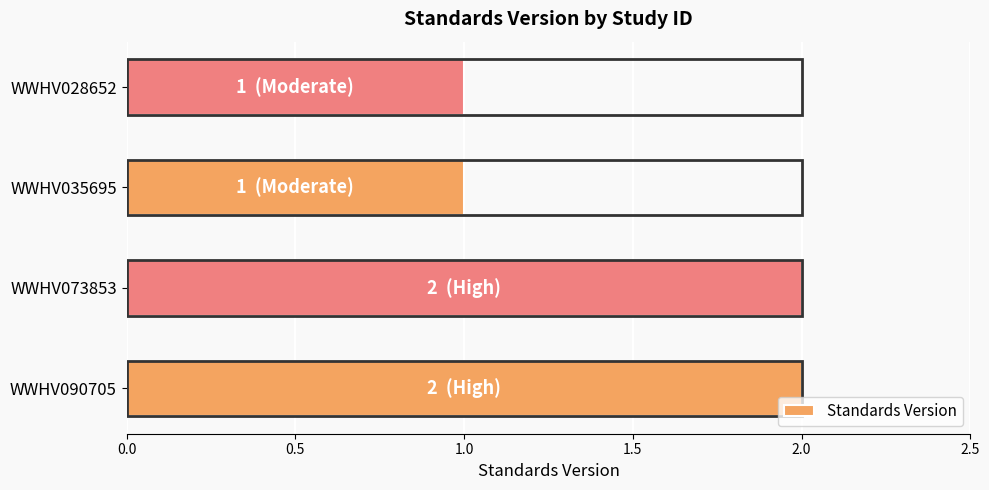

Is it true that the value at WWHV090705 is 0?

False